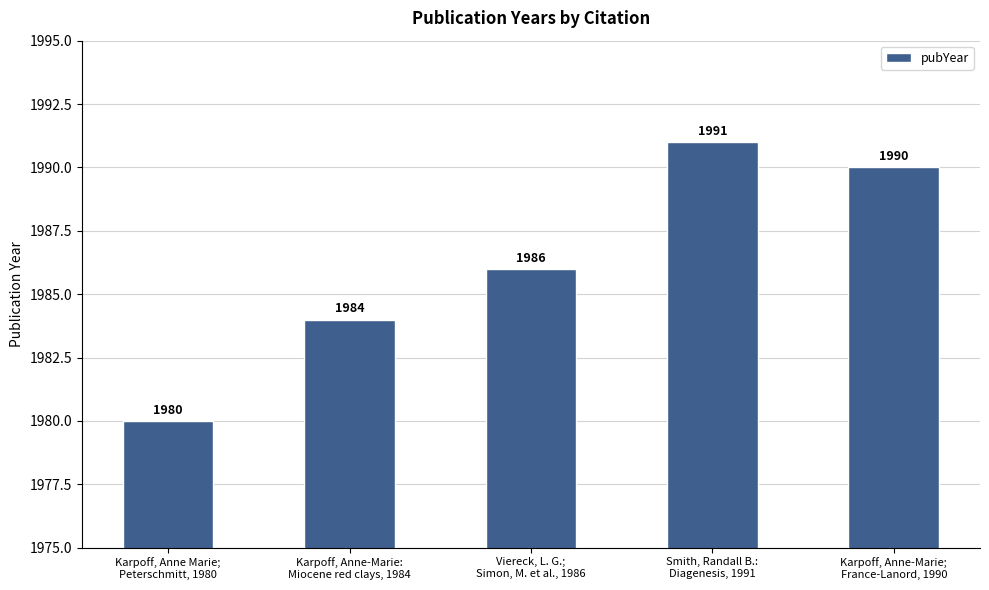

Rank the categories by value from highest to lowest.

Smith, Randall B.:
Diagenesis, 1991, Karpoff, Anne-Marie;
France-Lanord, 1990, Viereck, L. G.;
Simon, M. et al., 1986, Karpoff, Anne-Marie:
Miocene red clays, 1984, Karpoff, Anne Marie;
Peterschmitt, 1980